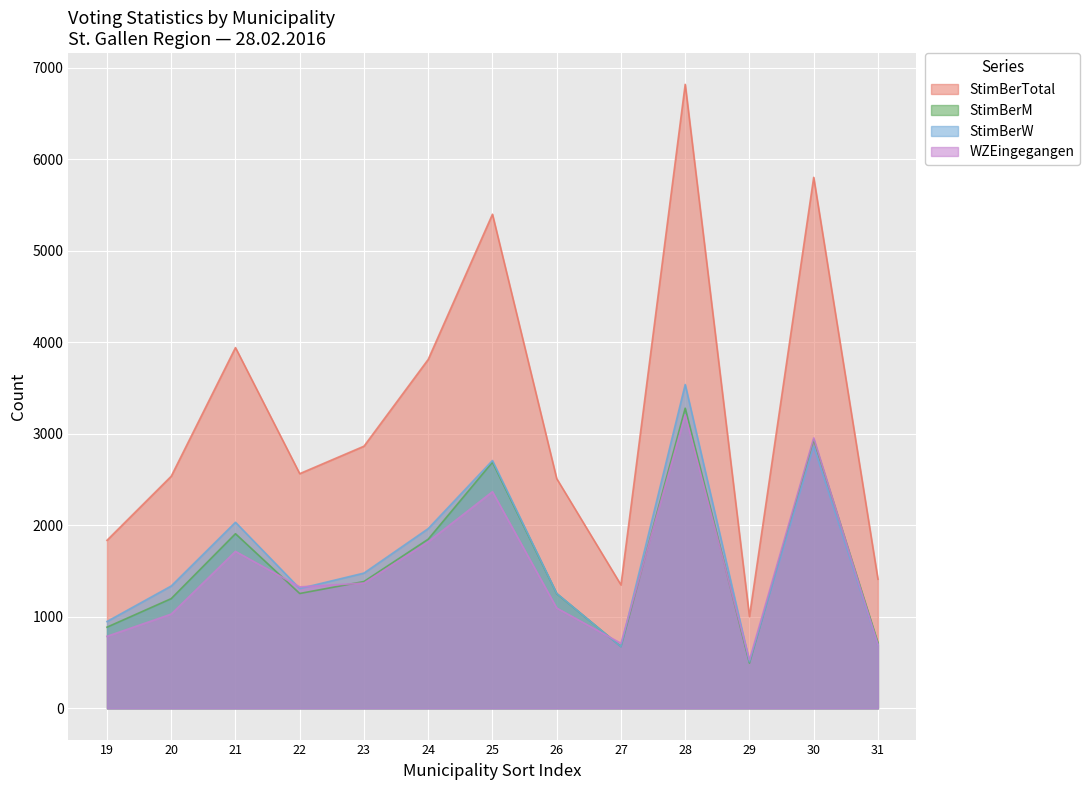

True or false: StimBerTotal has more than 2 interior local peaks.

True